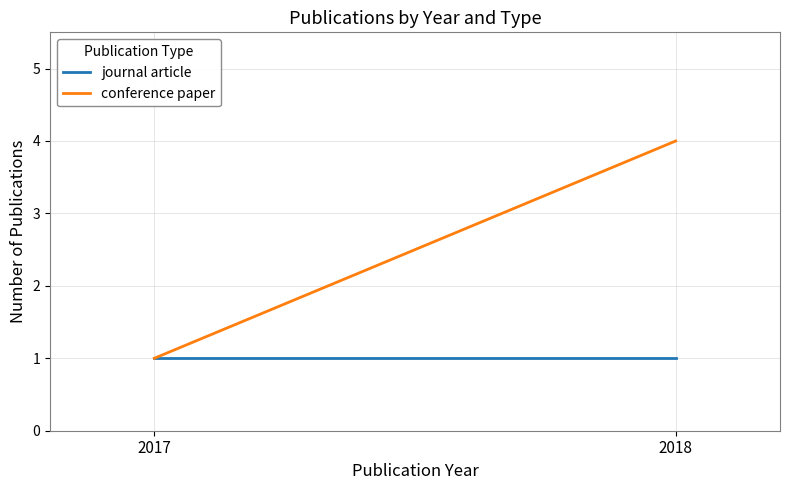

Reading left to right, what are all the values shown in this chart?

journal article: 2017=1	2018=1
conference paper: 2017=1	2018=4